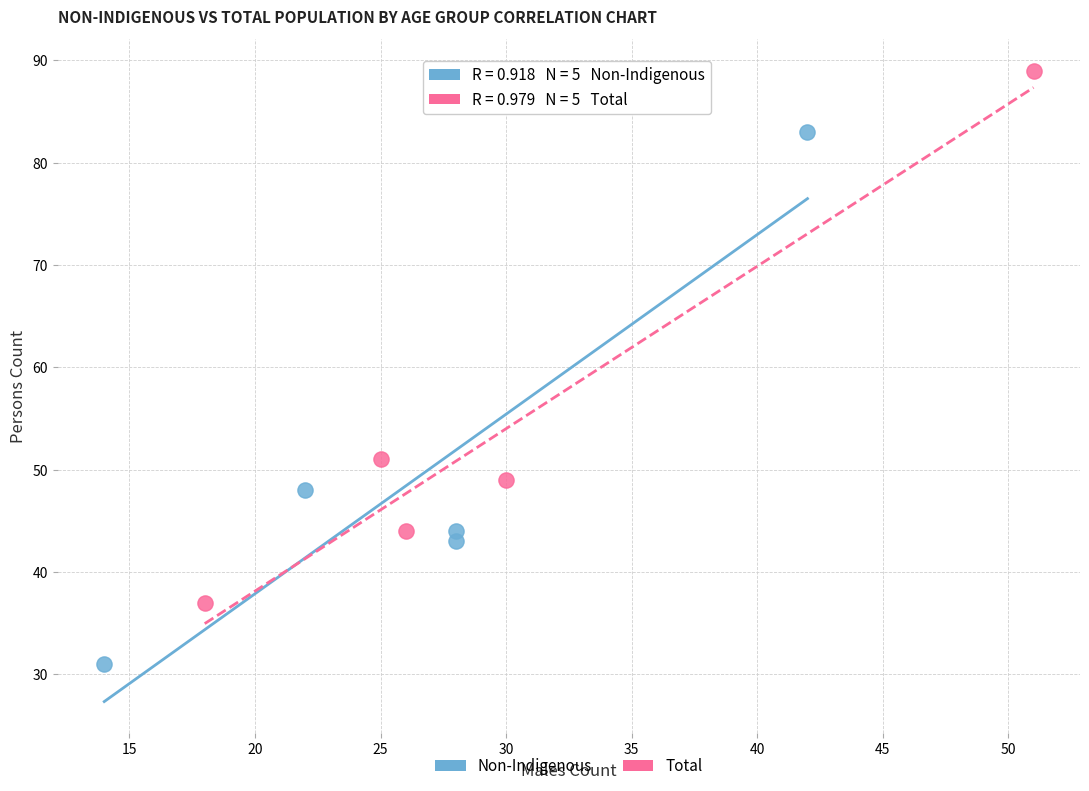

Which series reaches the minimum Y coordinate?

Non-Indigenous